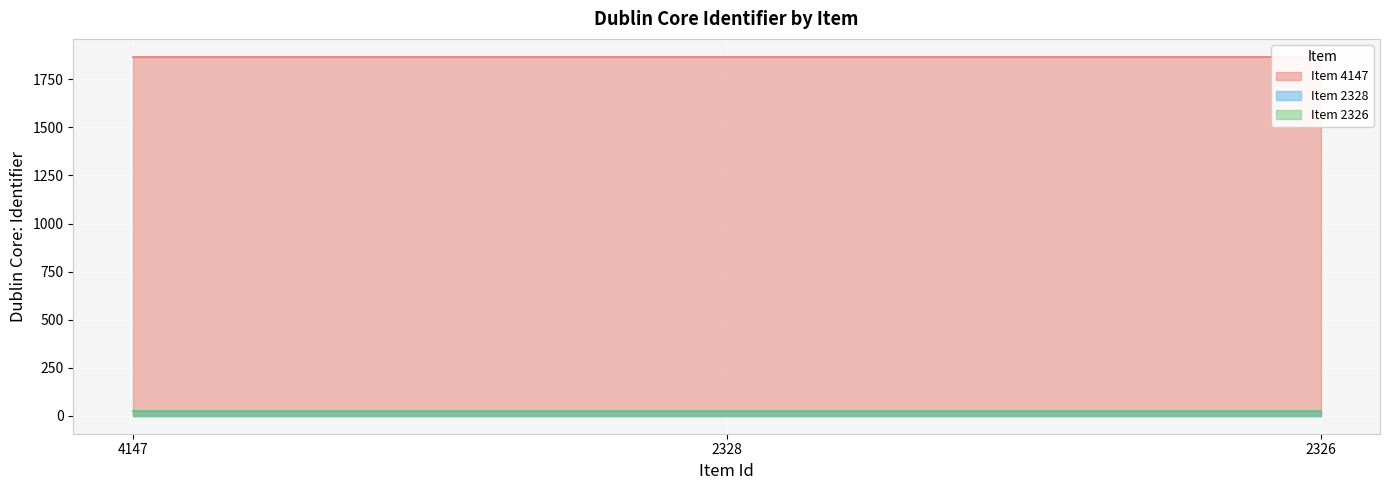

Between 2328 and 2326, which series saw the biggest shift?

Item 4147